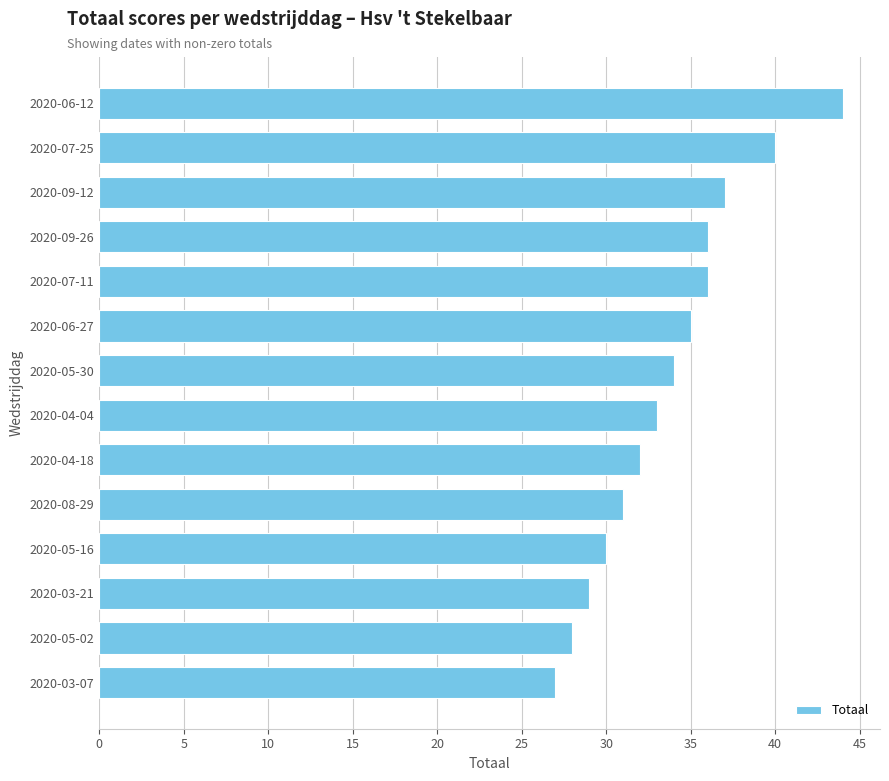

Reading top to bottom, list all the values displayed in this chart.

44	40	37	36	36	35	34	33	32	31	30	29	28	27